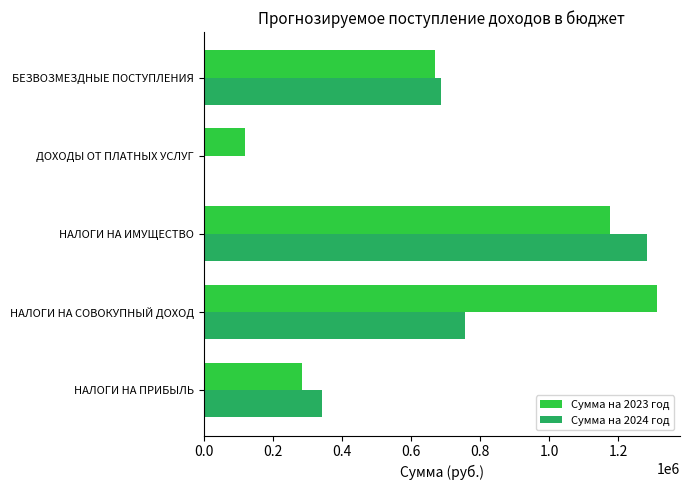

Which series has the largest total across all categories?

Сумма на 2023 год